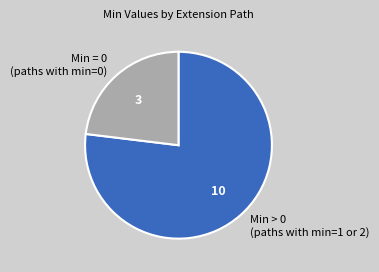

Is there a majority slice in this chart?

Yes